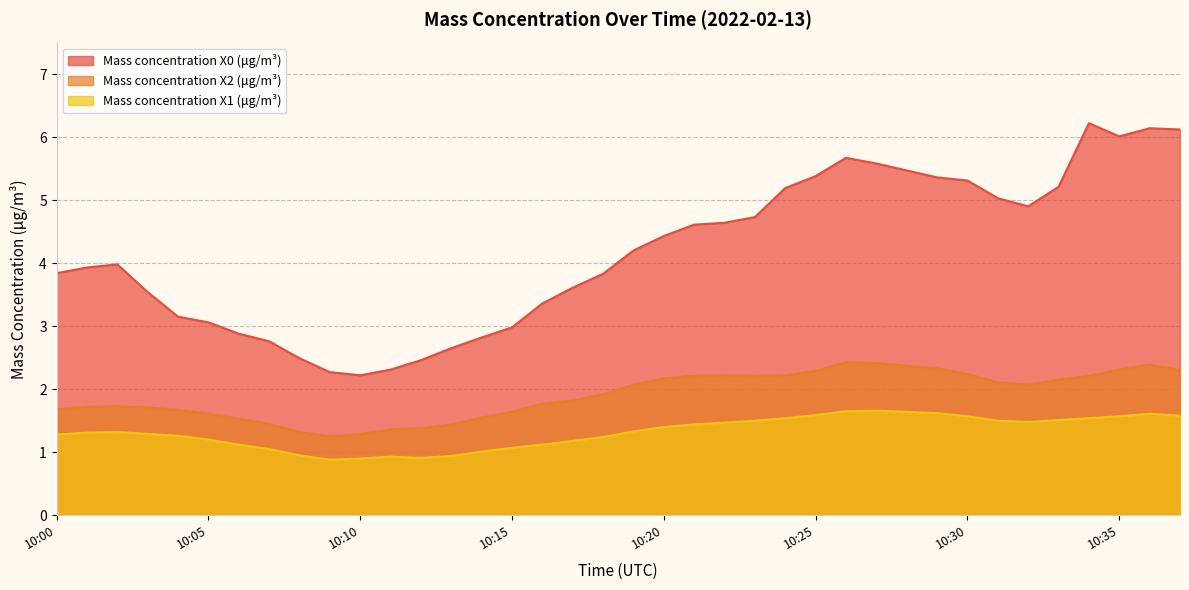

True or false: Mass concentration X0 (μg/m³) has more than 0 interior local peaks.

True